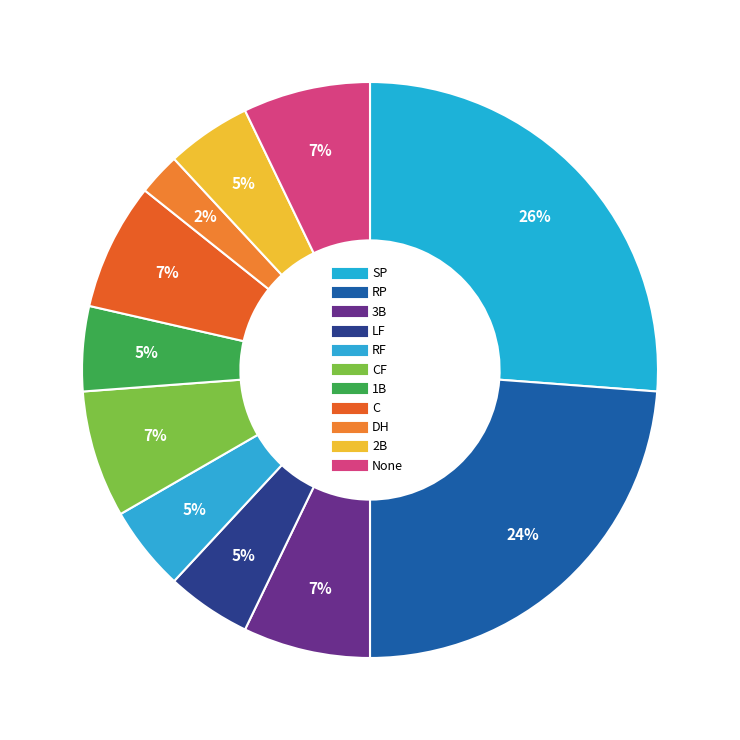

How many slices are in this pie chart?

11